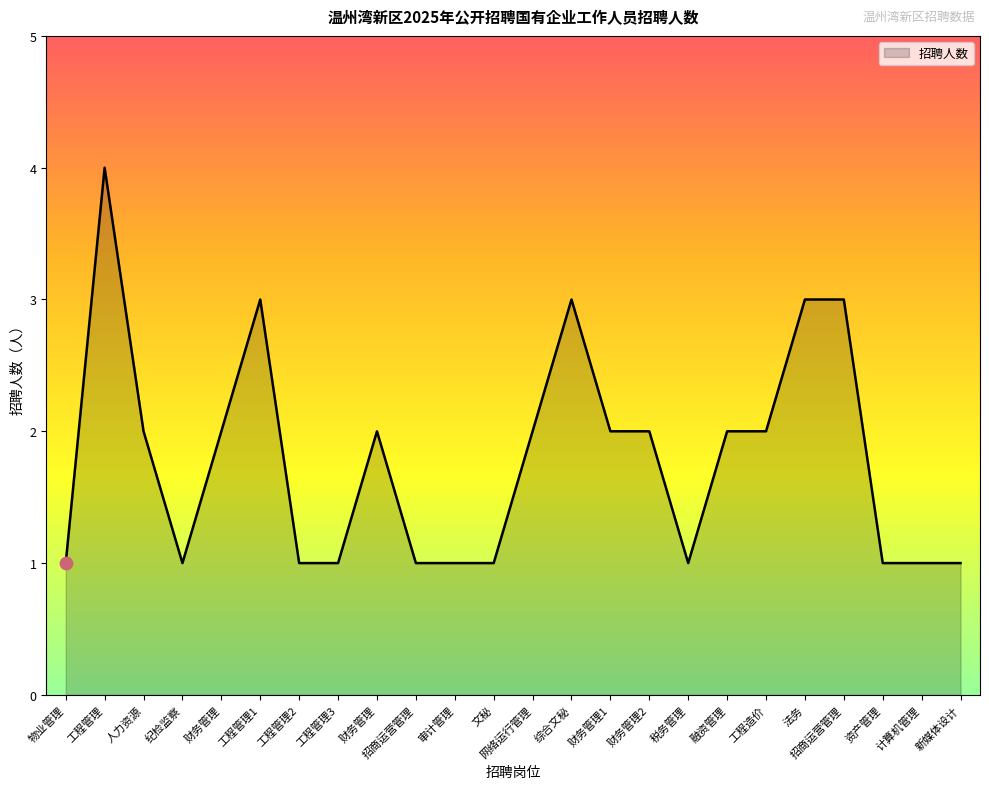

What is the ratio of the value at 招商运营管理 to the value at 工程管理?

0.8